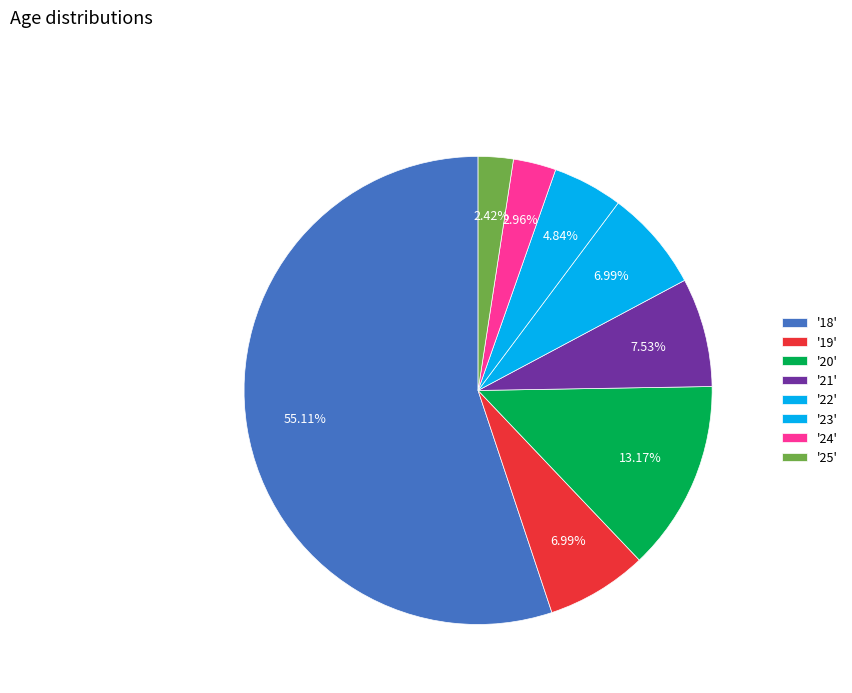

How many segments does this pie chart have?

8